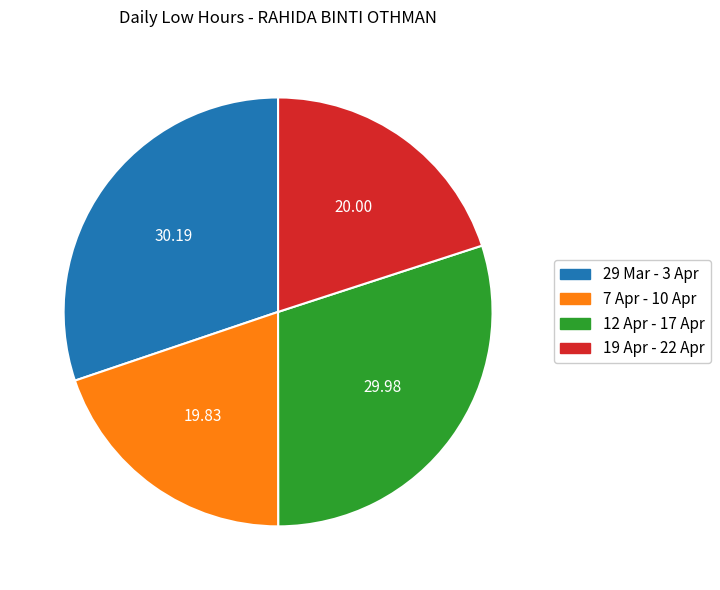

Does 19 Apr - 22 Apr represent more than half of the total?

No